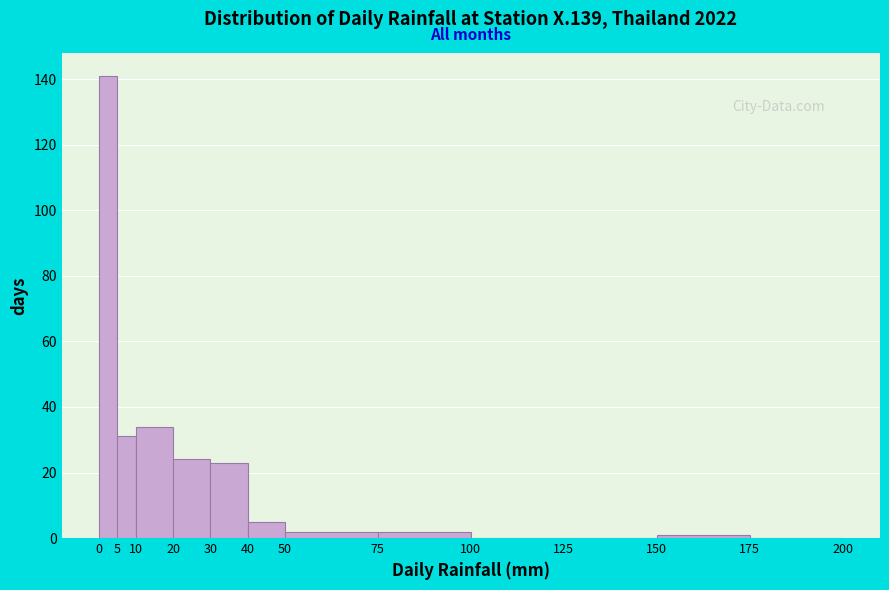

Reading left to right, list every bar in this chart as the range it spans on the x-axis followed by its height. The values are not printed on the chart, so give them approximately, as read against the axis.

0 to 5: 142
5 to 10: 32
10 to 20: 34
20 to 30: 24
30 to 40: 24
40 to 50: 6
50 to 75: 2
75 to 100: 2
100 to 125: 0
125 to 150: 0
150 to 175: under 2
175 to 200: 0